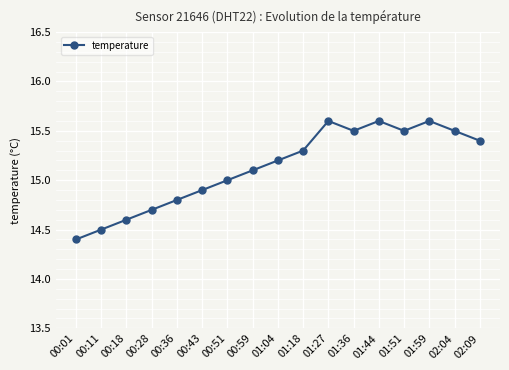

Does the chart have visible grid lines?

Yes